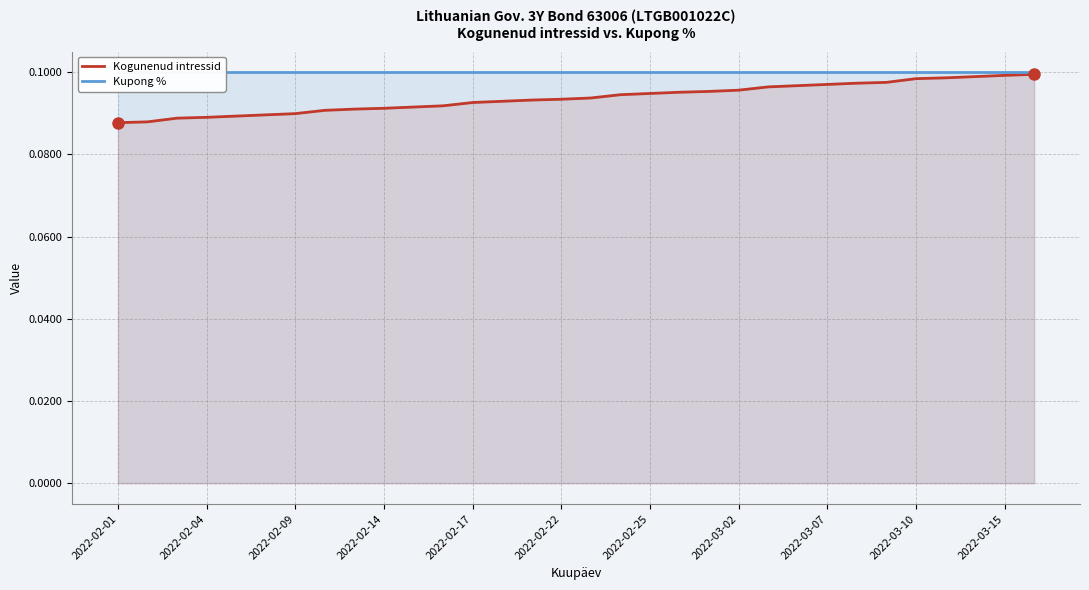

Reading left to right, what are all the values shown in this chart?

Kogunenud intressid: 0.1	0.1	0.1	0.1	0.1	0.1	0.1	0.1	0.1	0.1	0.1	0.1	0.1	0.1	0.1	0.1	0.1	0.1	0.1	0.1	0.1	0.1	0.1	0.1	0.1	0.1	0.1	0.1	0.1	0.1	0.1	0.1
Kupong %: 0.1	0.1	0.1	0.1	0.1	0.1	0.1	0.1	0.1	0.1	0.1	0.1	0.1	0.1	0.1	0.1	0.1	0.1	0.1	0.1	0.1	0.1	0.1	0.1	0.1	0.1	0.1	0.1	0.1	0.1	0.1	0.1